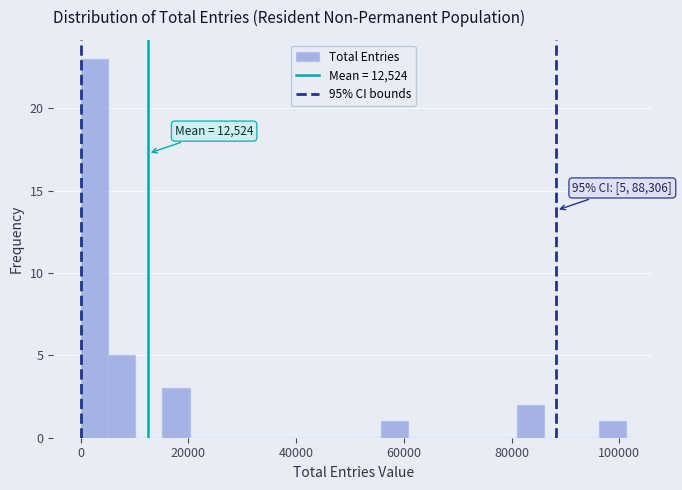

Around what value on the x-axis is the tallest bar? Give the approximate position of its centre, as read against the axis.

2000